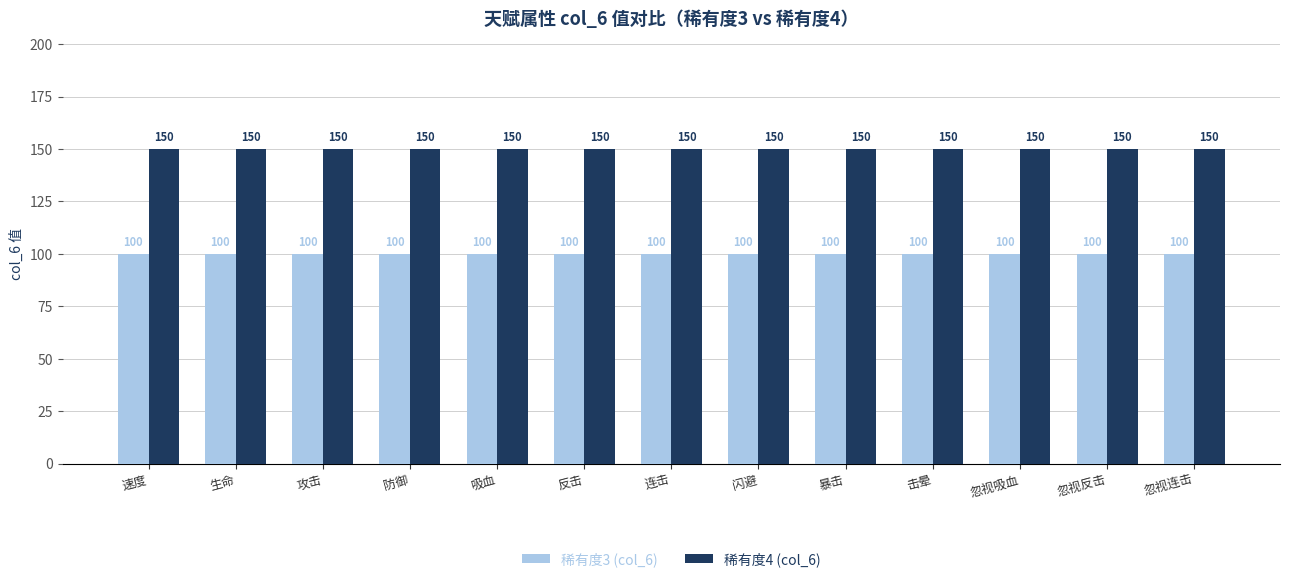

Reading right to left, what are all the values shown in this chart?

稀有度3 (col_6): 忽视连击=100	忽视反击=100	忽视吸血=100	击晕=100	暴击=100	闪避=100	连击=100	反击=100	吸血=100	防御=100	攻击=100	生命=100	速度=100
稀有度4 (col_6): 忽视连击=150	忽视反击=150	忽视吸血=150	击晕=150	暴击=150	闪避=150	连击=150	反击=150	吸血=150	防御=150	攻击=150	生命=150	速度=150